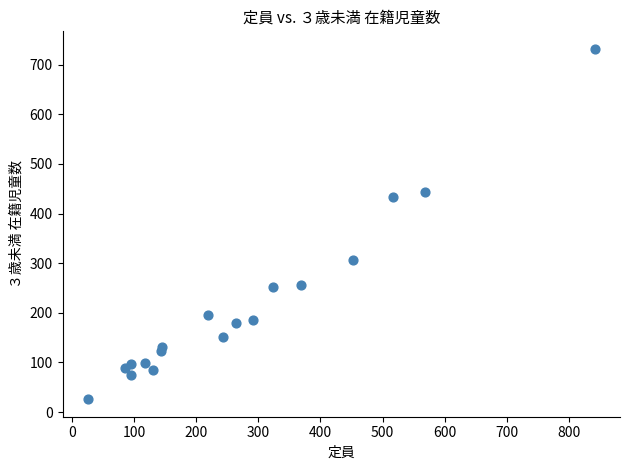

What Y value in the scatter plot is closest to 379?

434